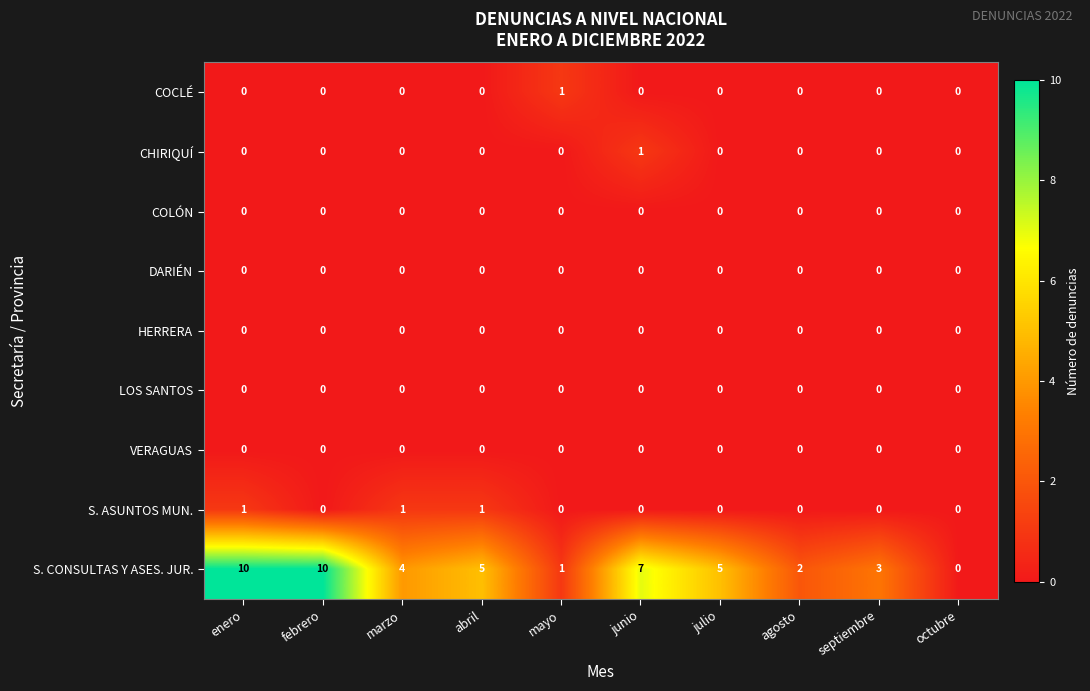

Count the number of categories in the chart.

10